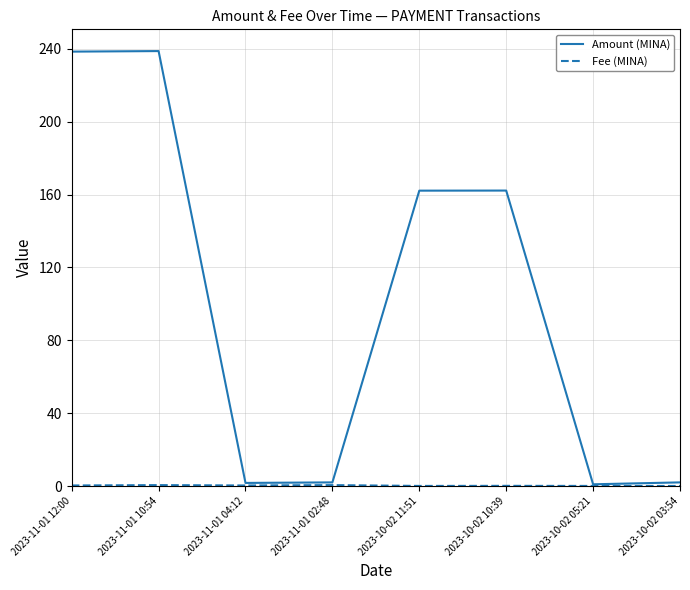

Which series has the widest spread of values?

Amount (MINA)